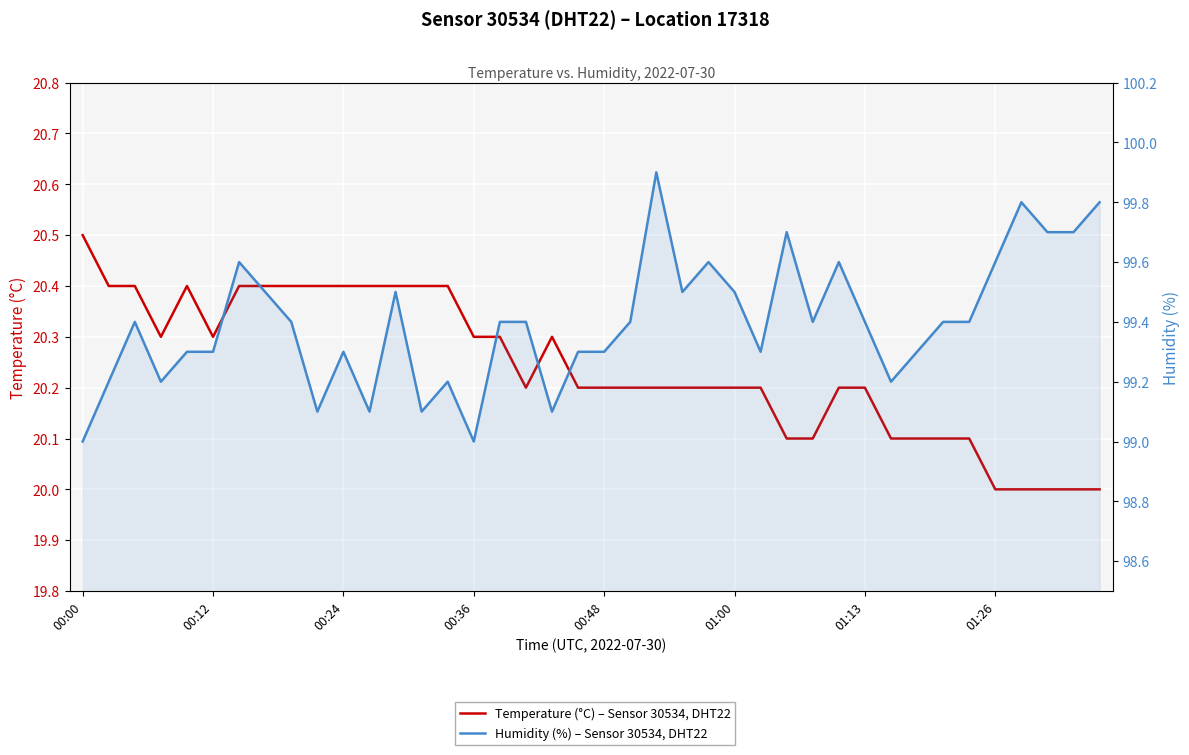

At which label is Humidity (%) – Sensor 30534, DHT22 closest to 99?

00:00